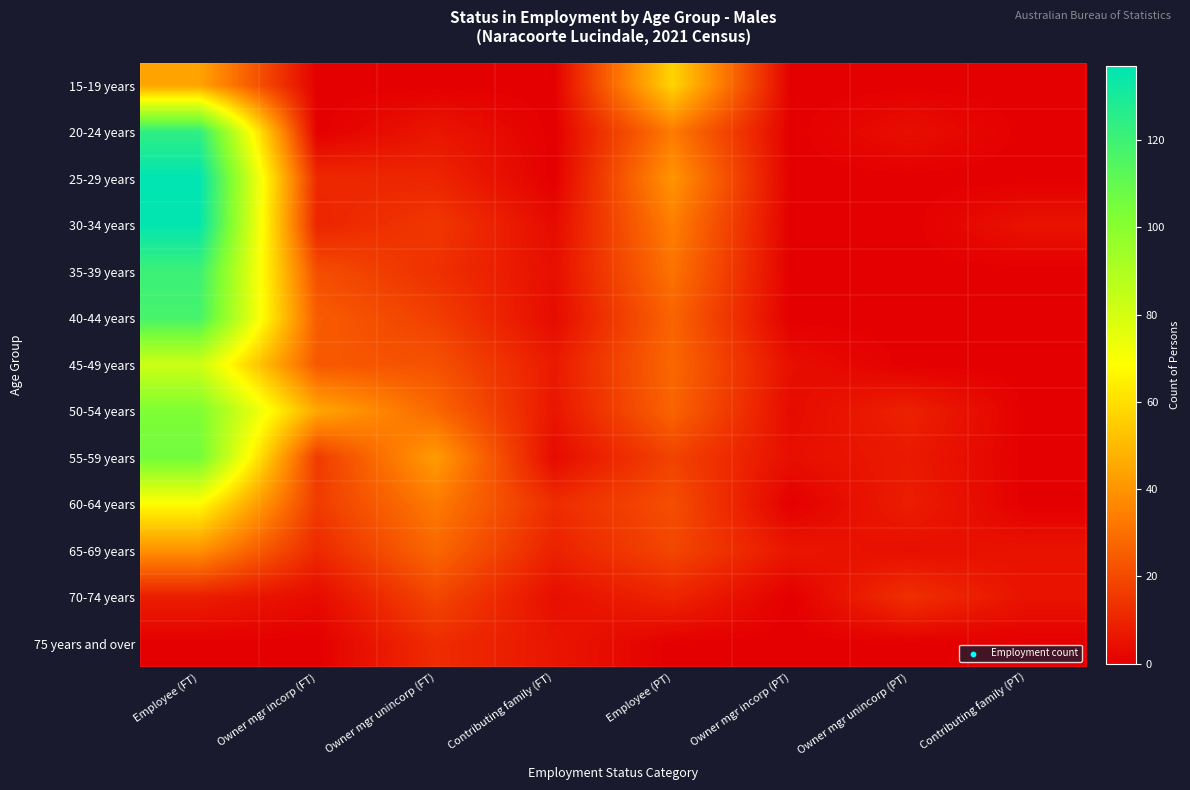

Reading left to right, list all the values displayed in this chart.

15-19 years: Employee (FT)=44	Owner mgr incorp (FT)=0	Owner mgr unincorp (FT)=0	Contributing family (FT)=0	Employee (PT)=57	Owner mgr incorp (PT)=0	Owner mgr unincorp (PT)=0	Contributing family (PT)=0
20-24 years: Employee (FT)=124	Owner mgr incorp (FT)=0	Owner mgr unincorp (FT)=6	Contributing family (FT)=0	Employee (PT)=33	Owner mgr incorp (PT)=0	Owner mgr unincorp (PT)=4	Contributing family (PT)=0
25-29 years: Employee (FT)=137	Owner mgr incorp (FT)=11	Owner mgr unincorp (FT)=10	Contributing family (FT)=0	Employee (PT)=40	Owner mgr incorp (PT)=0	Owner mgr unincorp (PT)=0	Contributing family (PT)=0
30-34 years: Employee (FT)=136	Owner mgr incorp (FT)=10	Owner mgr unincorp (FT)=15	Contributing family (FT)=3	Employee (PT)=34	Owner mgr incorp (PT)=0	Owner mgr unincorp (PT)=0	Contributing family (PT)=5
35-39 years: Employee (FT)=121	Owner mgr incorp (FT)=21	Owner mgr unincorp (FT)=13	Contributing family (FT)=4	Employee (PT)=31	Owner mgr incorp (PT)=0	Owner mgr unincorp (PT)=0	Contributing family (PT)=0
40-44 years: Employee (FT)=118	Owner mgr incorp (FT)=25	Owner mgr unincorp (FT)=17	Contributing family (FT)=3	Employee (PT)=27	Owner mgr incorp (PT)=0	Owner mgr unincorp (PT)=0	Contributing family (PT)=0
45-49 years: Employee (FT)=82	Owner mgr incorp (FT)=24	Owner mgr unincorp (FT)=22	Contributing family (FT)=7	Employee (PT)=28	Owner mgr incorp (PT)=4	Owner mgr unincorp (PT)=0	Contributing family (PT)=0
50-54 years: Employee (FT)=103	Owner mgr incorp (FT)=45	Owner mgr unincorp (FT)=28	Contributing family (FT)=6	Employee (PT)=27	Owner mgr incorp (PT)=3	Owner mgr unincorp (PT)=9	Contributing family (PT)=0
55-59 years: Employee (FT)=106	Owner mgr incorp (FT)=16	Owner mgr unincorp (FT)=42	Contributing family (FT)=3	Employee (PT)=18	Owner mgr incorp (PT)=4	Owner mgr unincorp (PT)=7	Contributing family (PT)=0
60-64 years: Employee (FT)=68	Owner mgr incorp (FT)=16	Owner mgr unincorp (FT)=33	Contributing family (FT)=12	Employee (PT)=21	Owner mgr incorp (PT)=0	Owner mgr unincorp (PT)=8	Contributing family (PT)=0
65-69 years: Employee (FT)=39	Owner mgr incorp (FT)=11	Owner mgr unincorp (FT)=28	Contributing family (FT)=9	Employee (PT)=19	Owner mgr incorp (PT)=6	Owner mgr unincorp (PT)=4	Contributing family (PT)=5
70-74 years: Employee (FT)=8	Owner mgr incorp (FT)=3	Owner mgr unincorp (FT)=19	Contributing family (FT)=4	Employee (PT)=10	Owner mgr incorp (PT)=0	Owner mgr unincorp (PT)=13	Contributing family (PT)=5
75 years and over: Employee (FT)=0	Owner mgr incorp (FT)=0	Owner mgr unincorp (FT)=12	Contributing family (FT)=6	Employee (PT)=0	Owner mgr incorp (PT)=0	Owner mgr unincorp (PT)=0	Contributing family (PT)=0